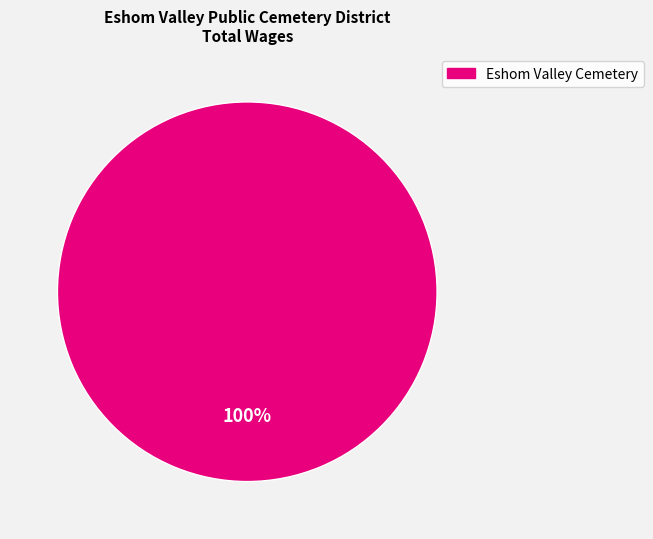

Is there a majority slice in this chart?

Yes